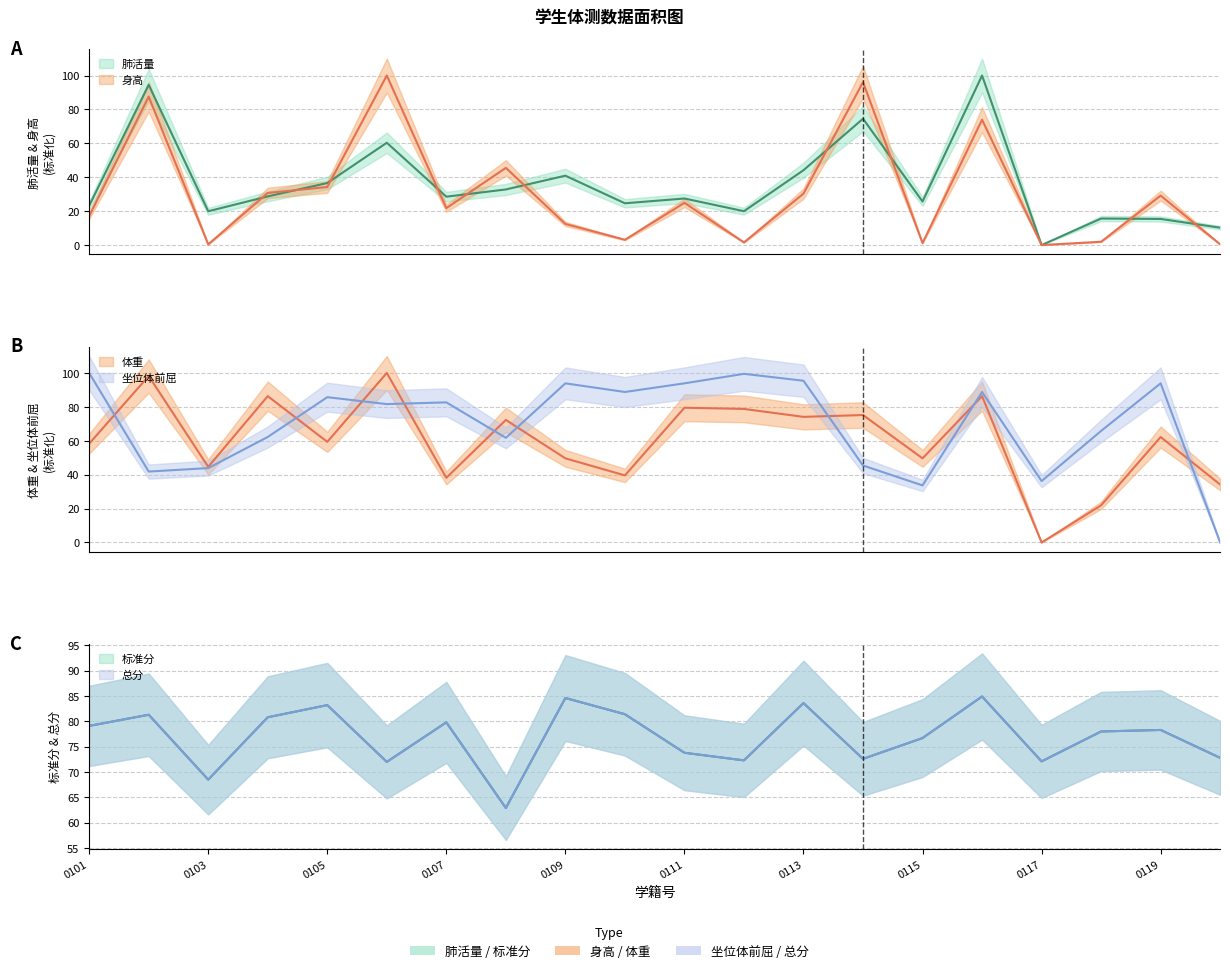

At which category does 坐位体前屈 reach its first local peak?

0105